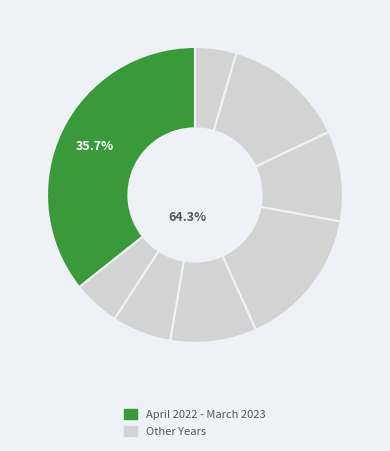

To the nearest percent, what percentage of the pie is April 2021 - March 2022?

5%